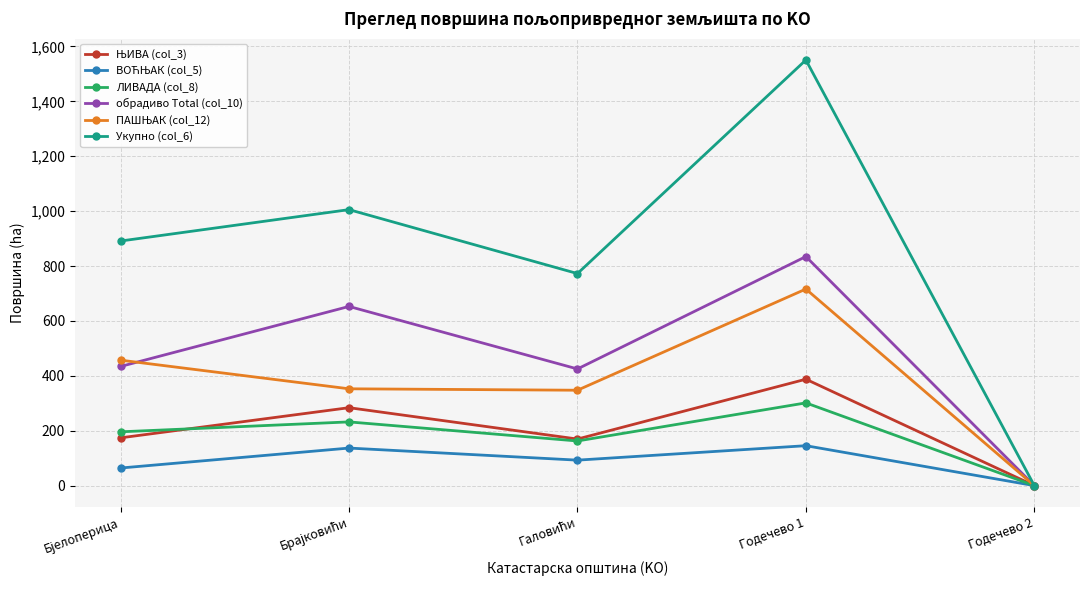

At which category is the sum across all series the highest?

Годечево 1